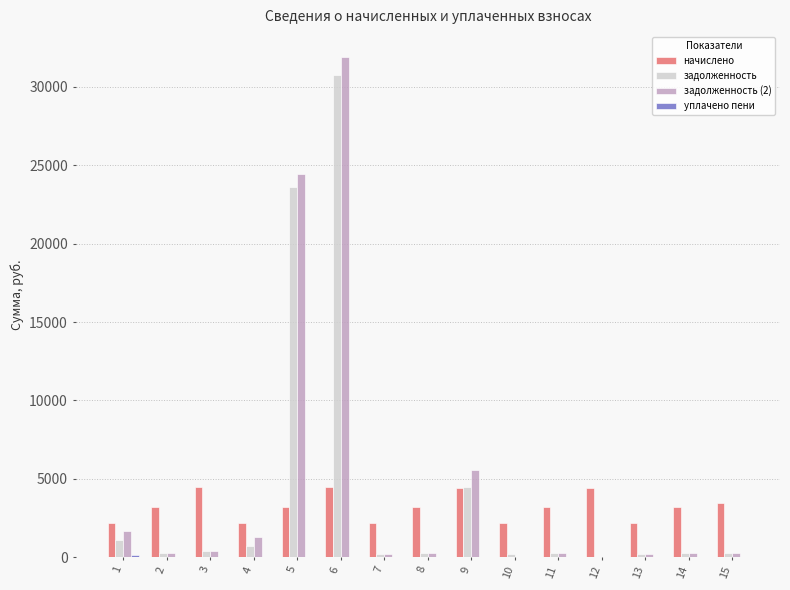

Is the value of задолженность (2) at 7 greater than the value of начислено at 13?

No